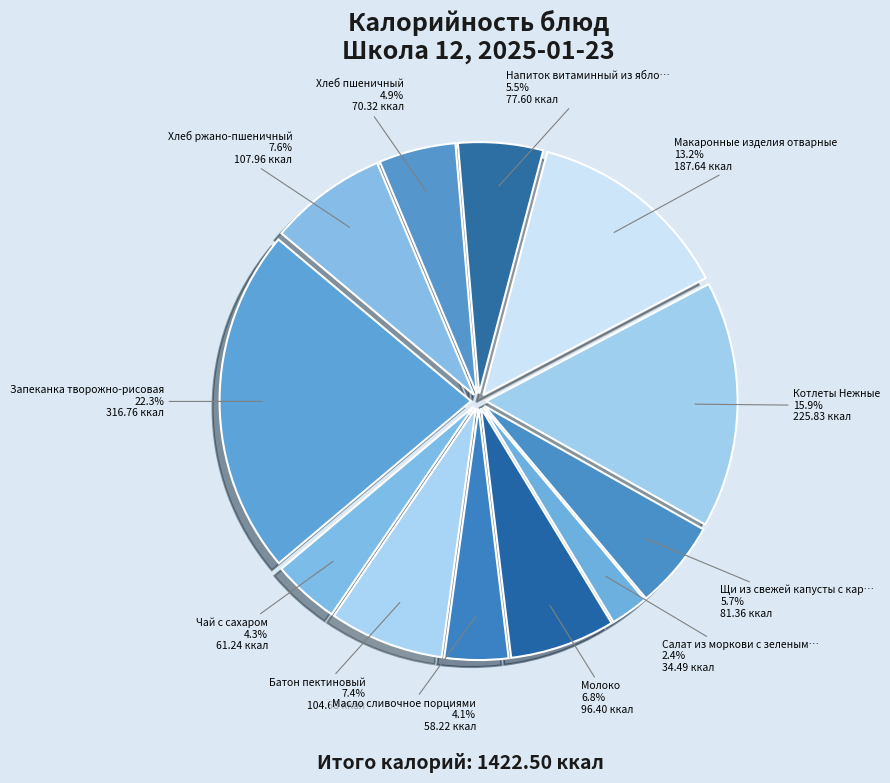

To the nearest percent, what is the difference between the largest and smallest slice percentages?

20%